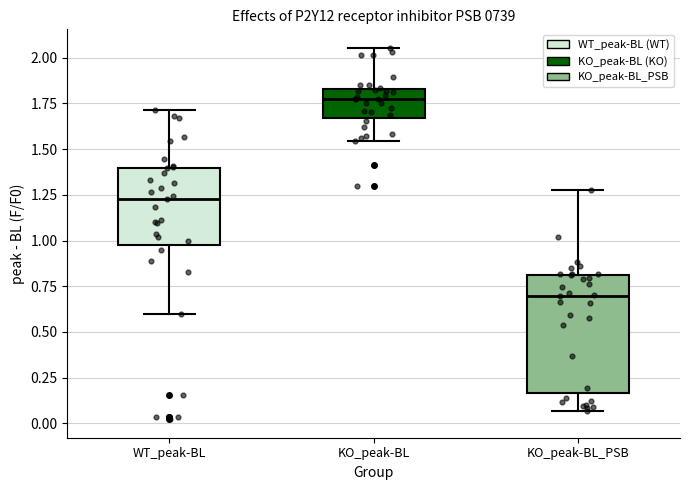

Which box is the tallest, from its lower edge to its upper edge?

KO_peak-BL_PSB